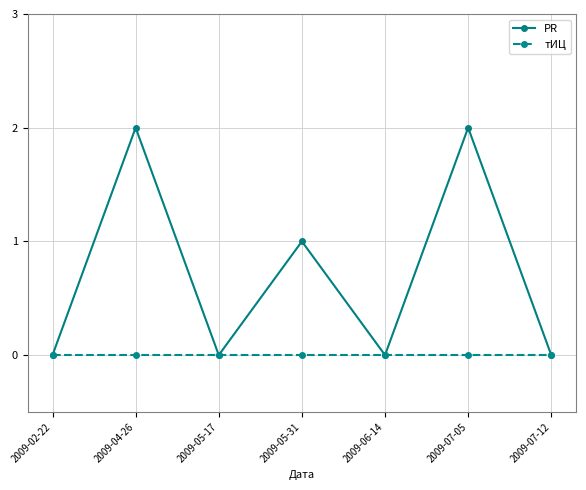

Is the value of PR at 2009-07-05 greater than the value of тИЦ at 2009-05-31?

Yes